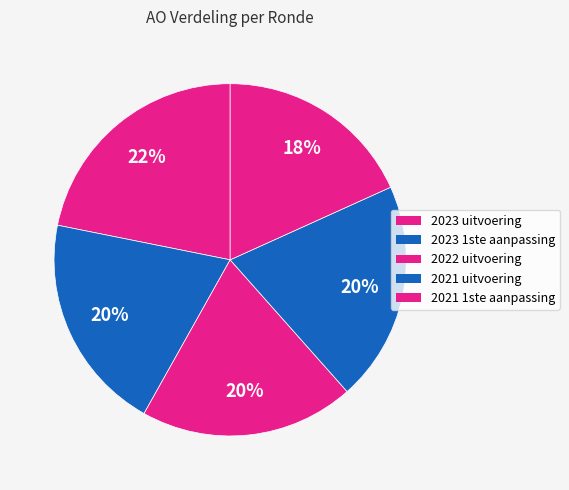

Count the number of slices in the pie.

5